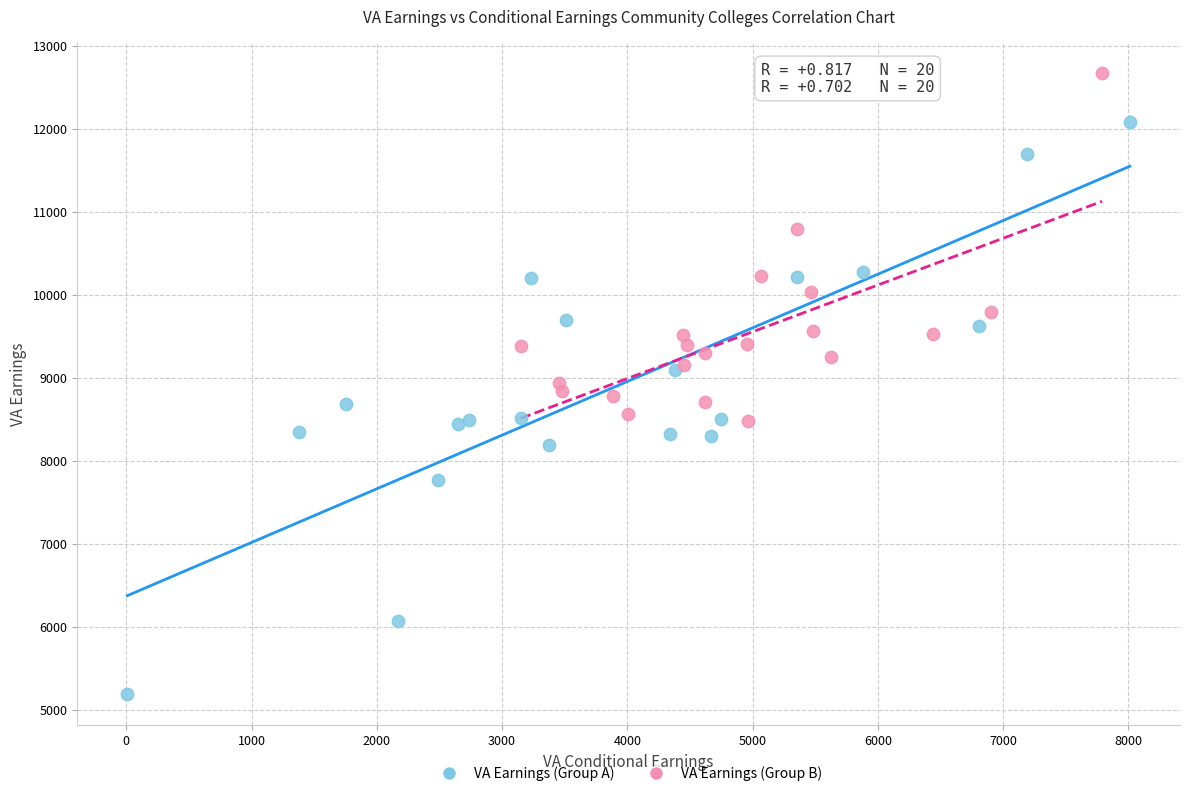

Which series has the widest spread of Y values?

VA Earnings (Group A)